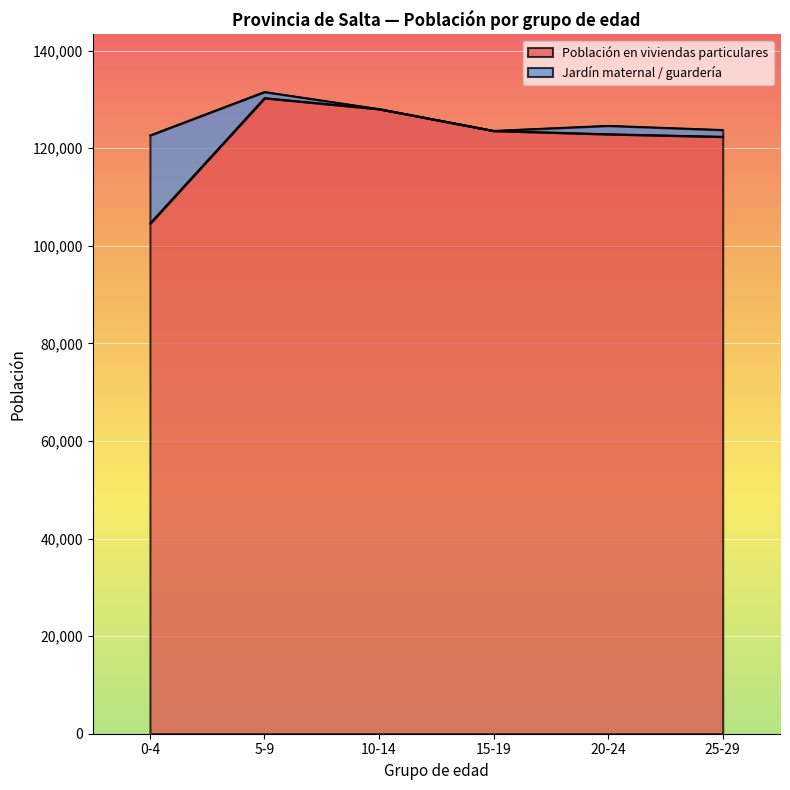

What is the difference between the maximum and minimum values in the Población en viviendas particulares series?

25710